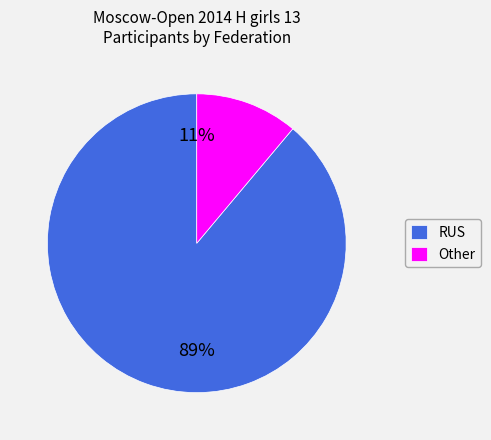

Does Other account for over 50% of the chart?

No